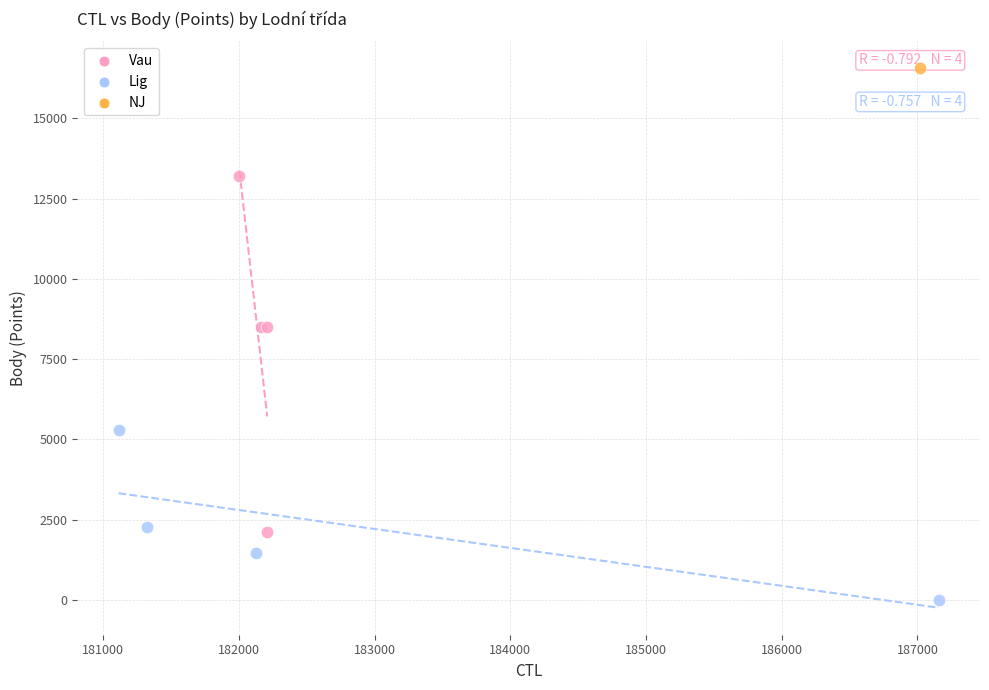

What are all the series names shown in the legend?

Vau, Lig, NJ